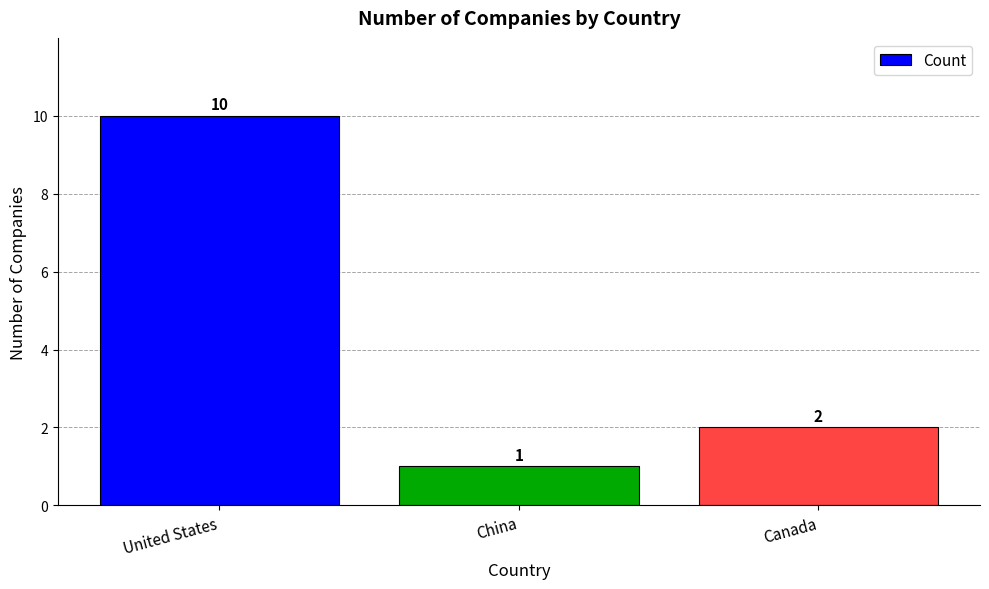

Reading left to right, what are all the values shown in this chart?

United States=10	China=1	Canada=2